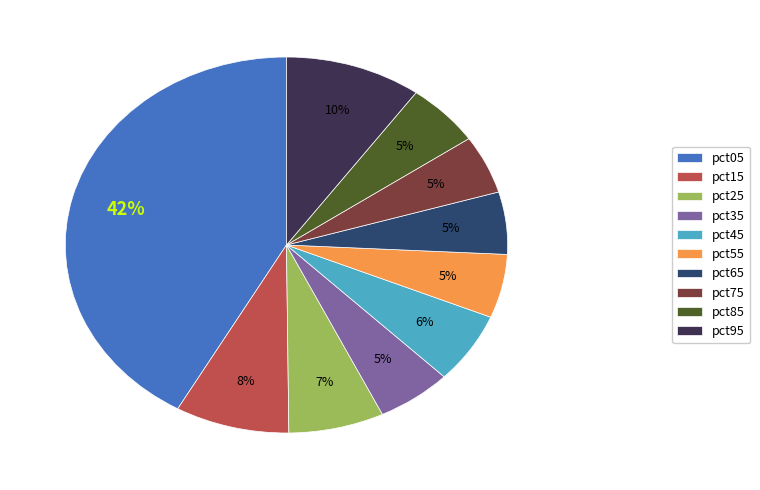

True or false: pct05 accounts for 42% of the total.

True